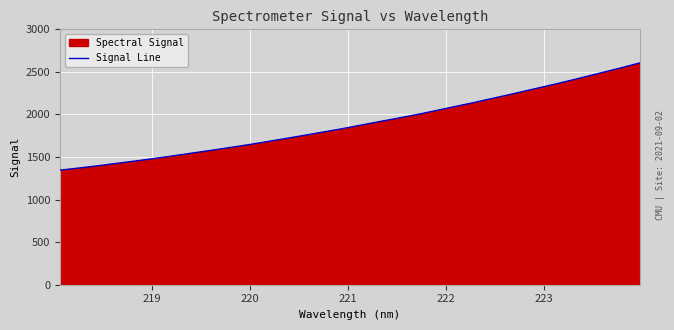

What is the minimum value shown in the chart?

1345.7